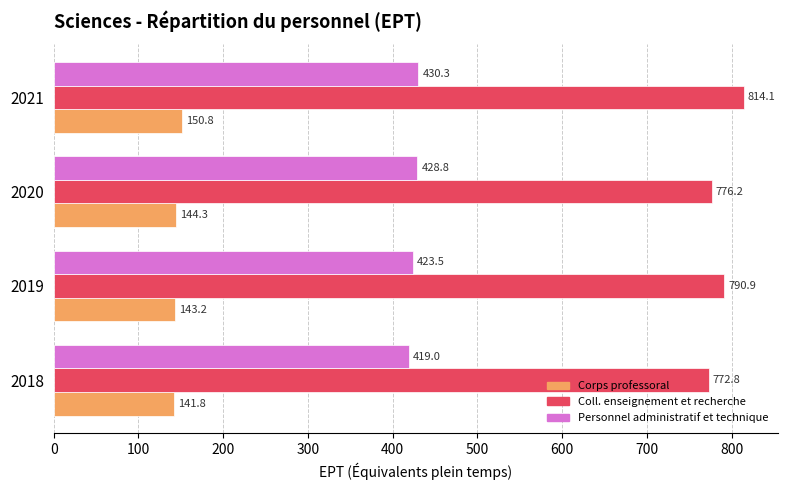

What are all the series names shown in the legend?

Corps professoral, Coll. enseignement et recherche, Personnel administratif et technique